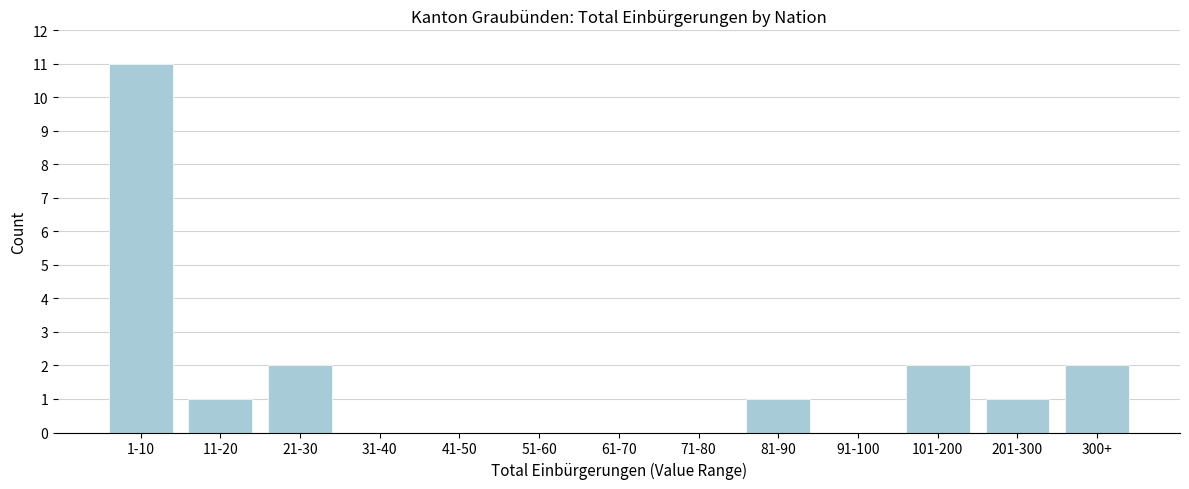

Reading right to left, extract all data points from this chart.

300+=2	201-300=1	101-200=2	91-100=0	81-90=1	71-80=0	61-70=0	51-60=0	41-50=0	31-40=0	21-30=2	11-20=1	1-10=11